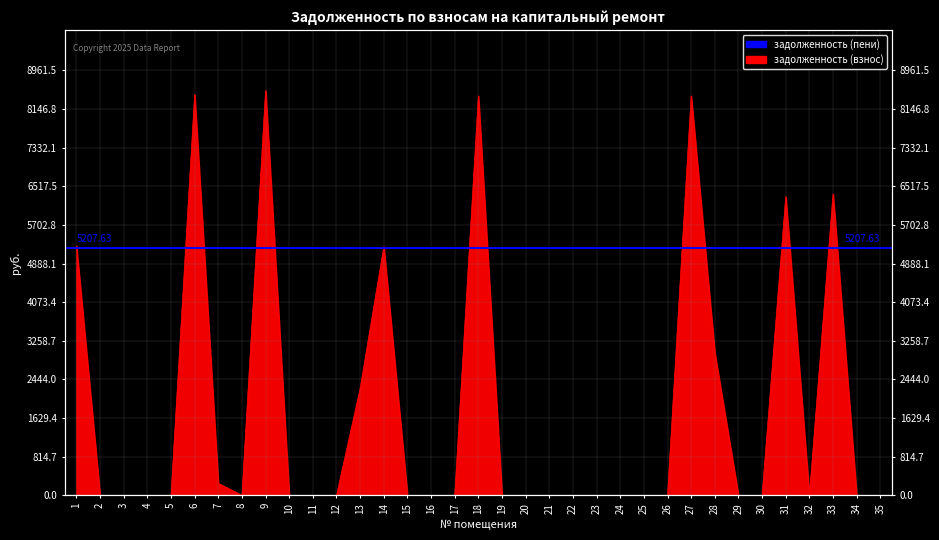

What is the difference between the second highest and second lowest values?

8449.3